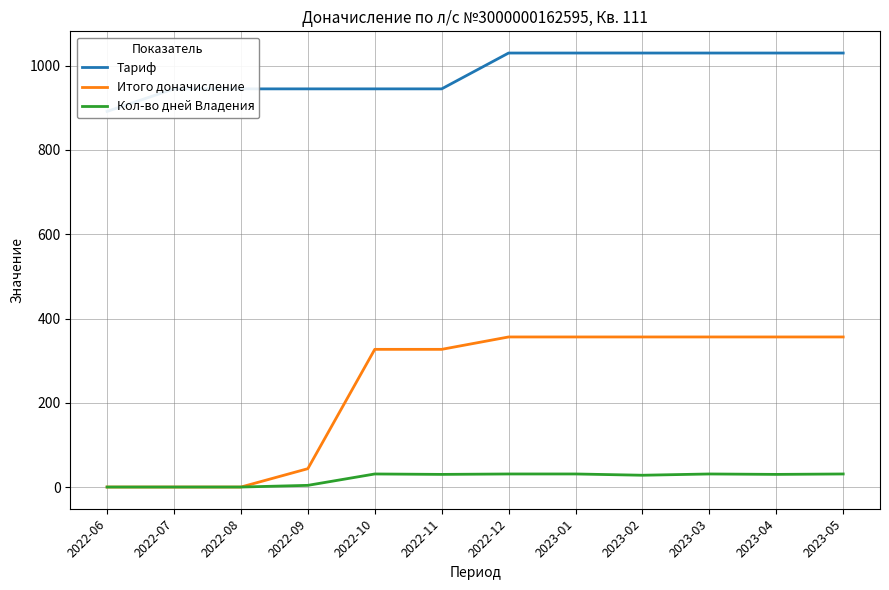

Which series has the largest total across all categories?

Тариф